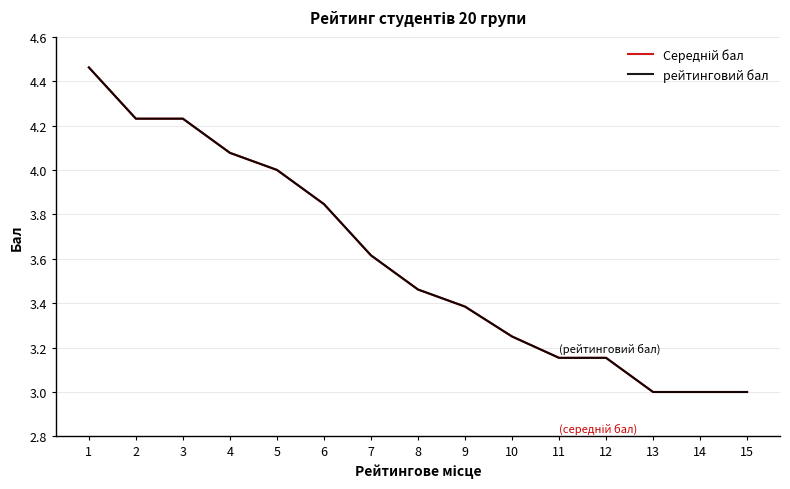

Rank the series at 12 from highest to lowest value.

Середній бал, рейтинговий бал